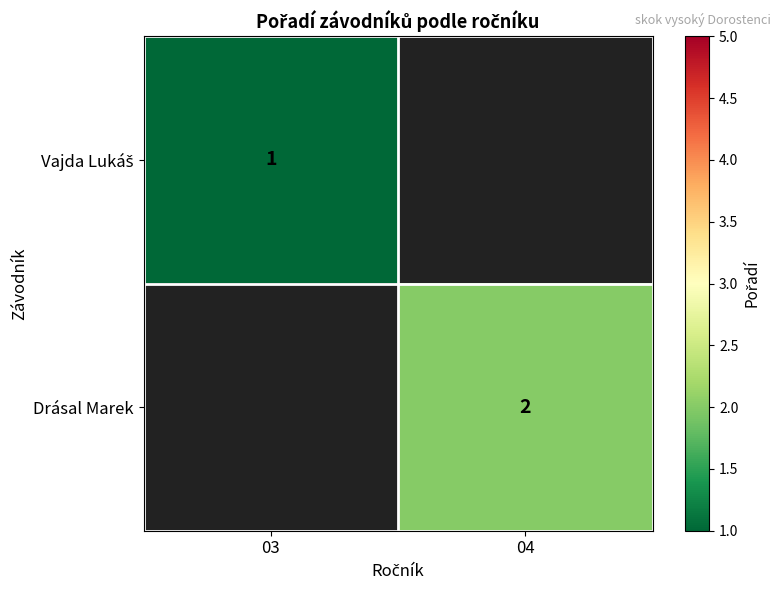

Which series has the largest range (max minus min)?

Vajda Lukáš